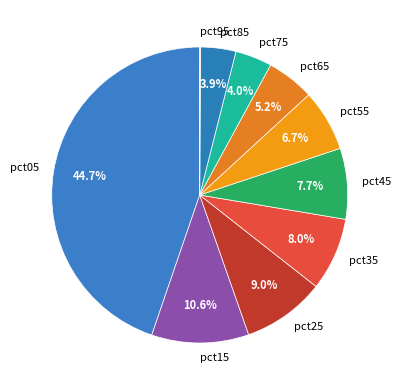

What percentage is the pct05 slice, to the nearest percent?

45%